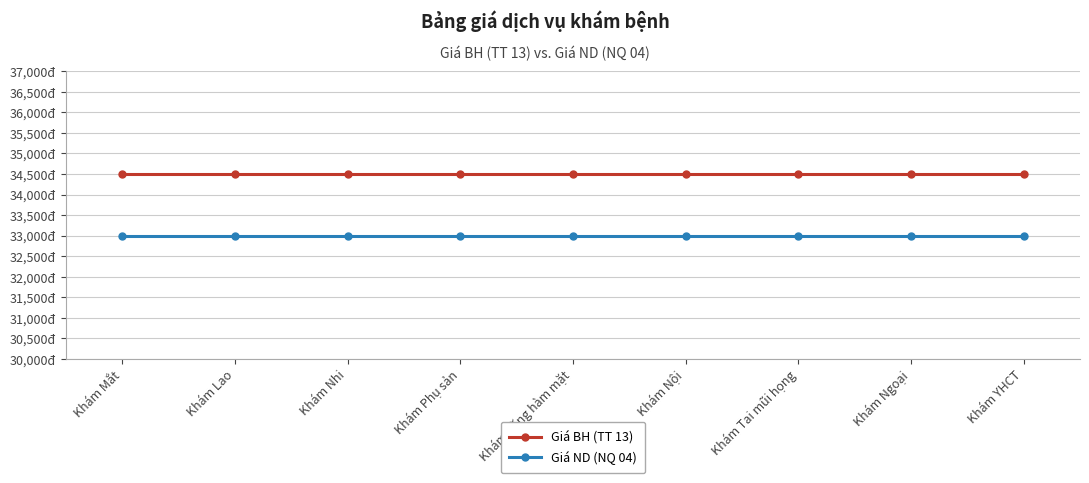

What is the approximate value of Giá ND (NQ 04) at Khám Ngoại?

33000